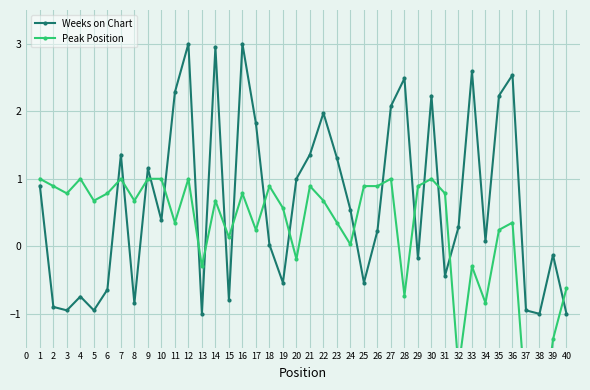

What is the sum of all Weeks on Chart values?

26.2